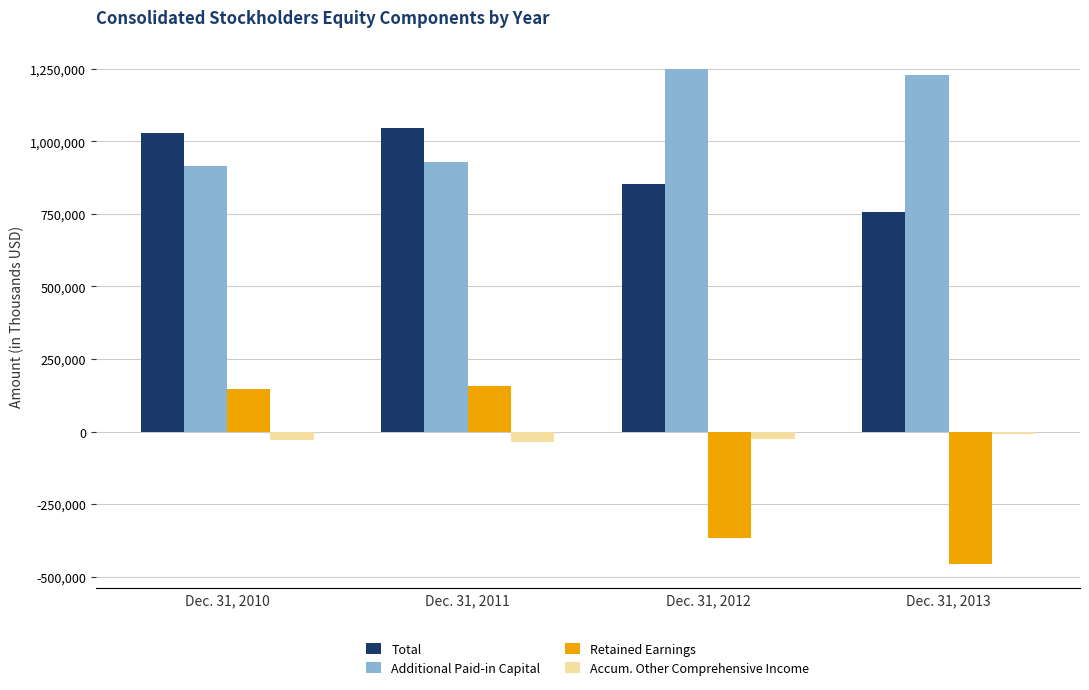

How many groups of bars are there?

4